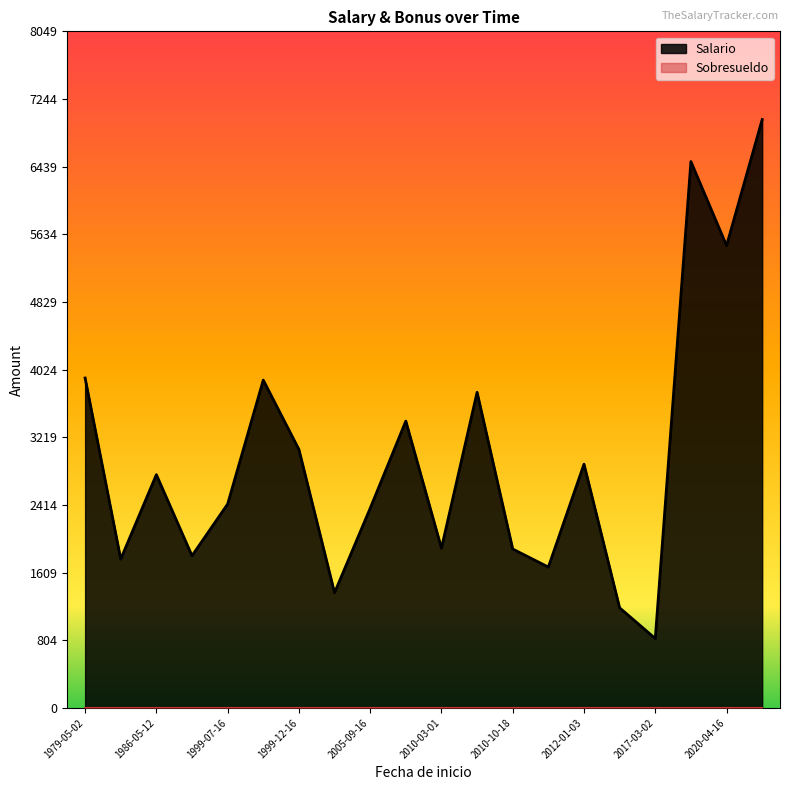

Which series has the largest total across all categories?

Salario